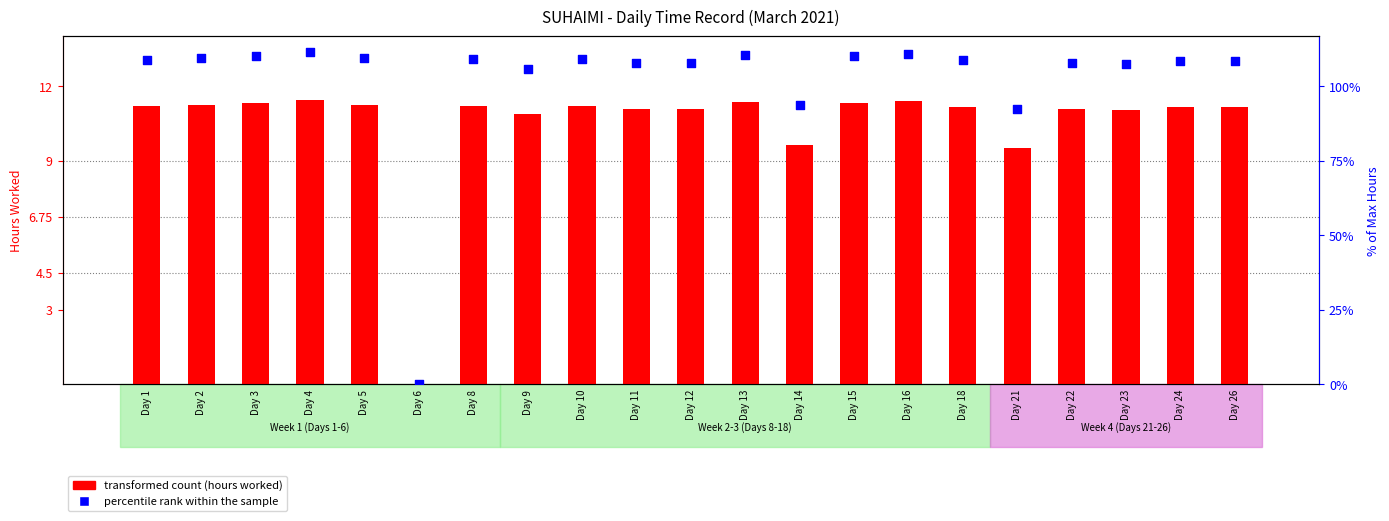

At which category is the sum across all series the highest?

Day 4